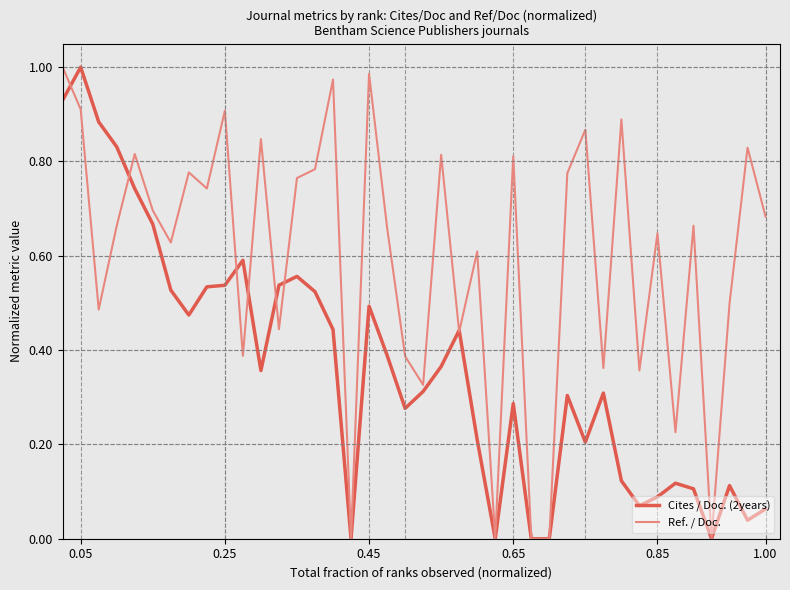

In Ref. / Doc., how many points are higher than both neighbors (excluding endpoints)?

14